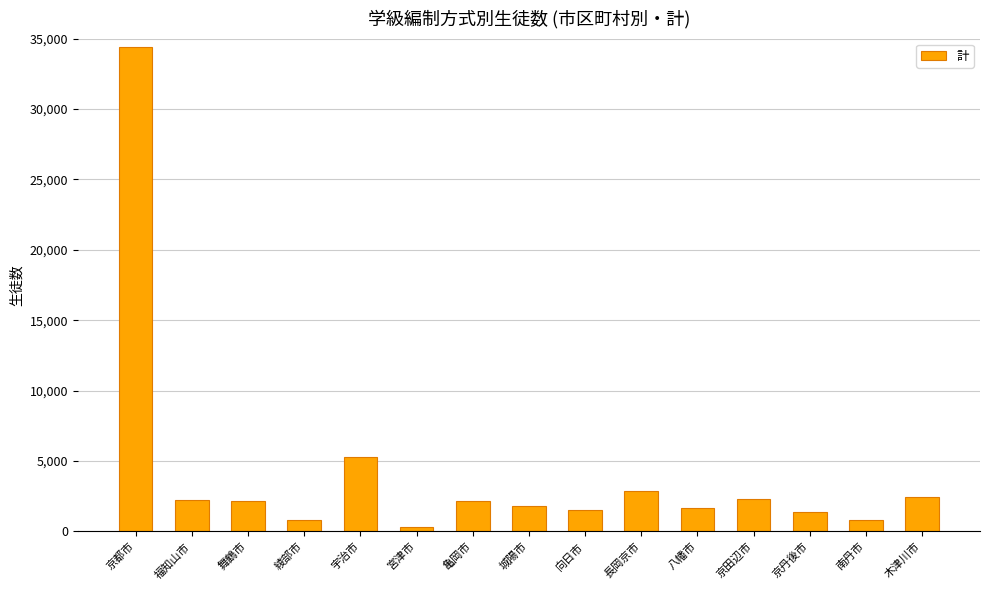

What is the difference between the second highest and minimum values?

5007